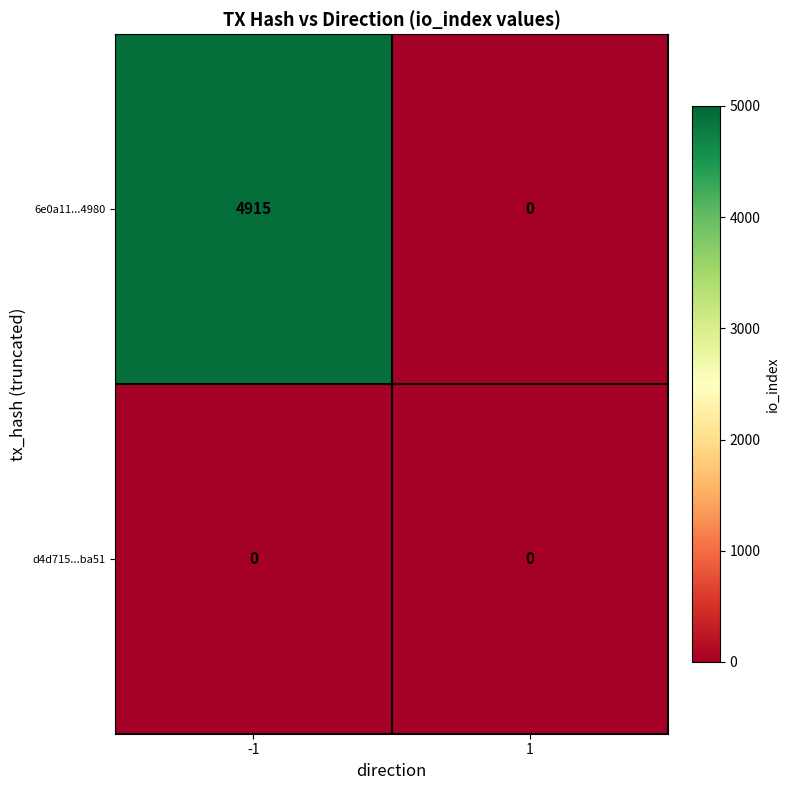

What value does the 6e0a11...4980 series have at -1, to the nearest 100?

4900